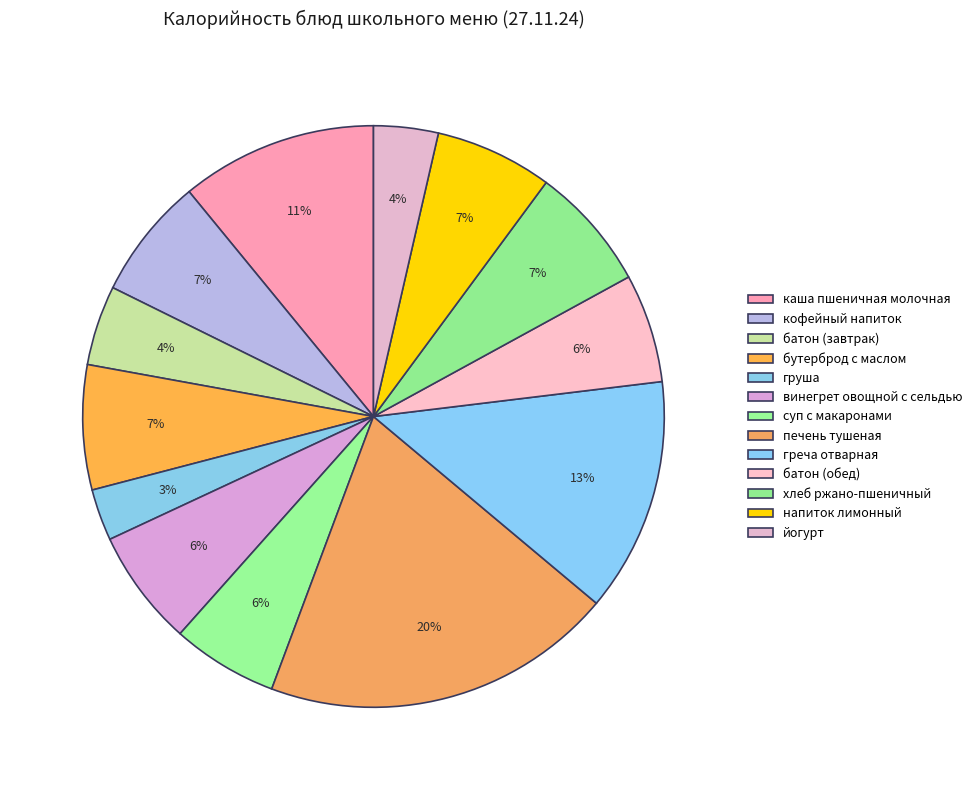

To the nearest percent, what percentage of the pie is каша пшеничная молочная?

11%